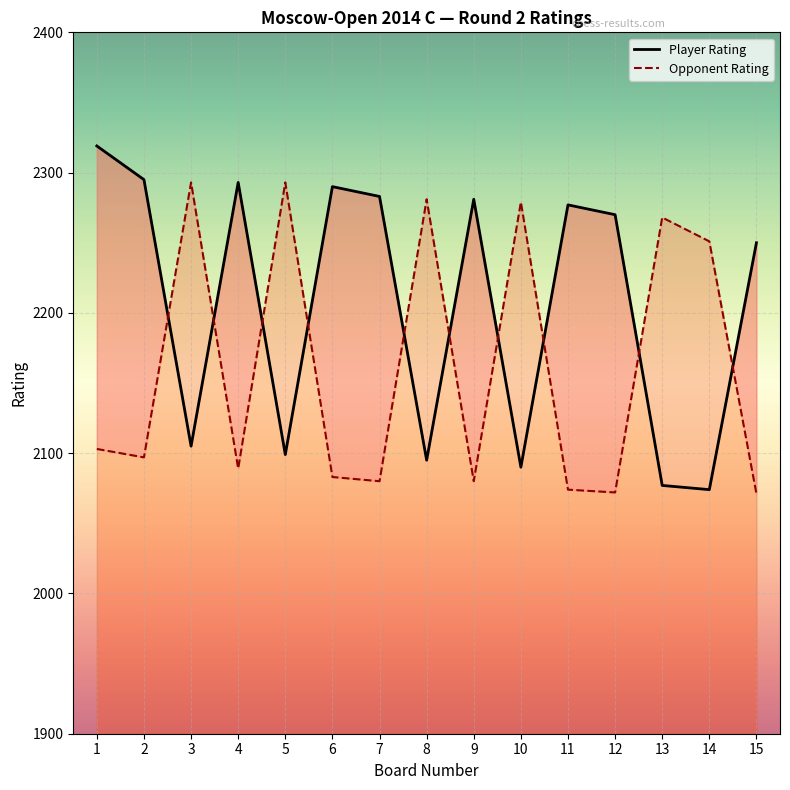

How many intersections are there between Opponent Rating and Player Rating?

10